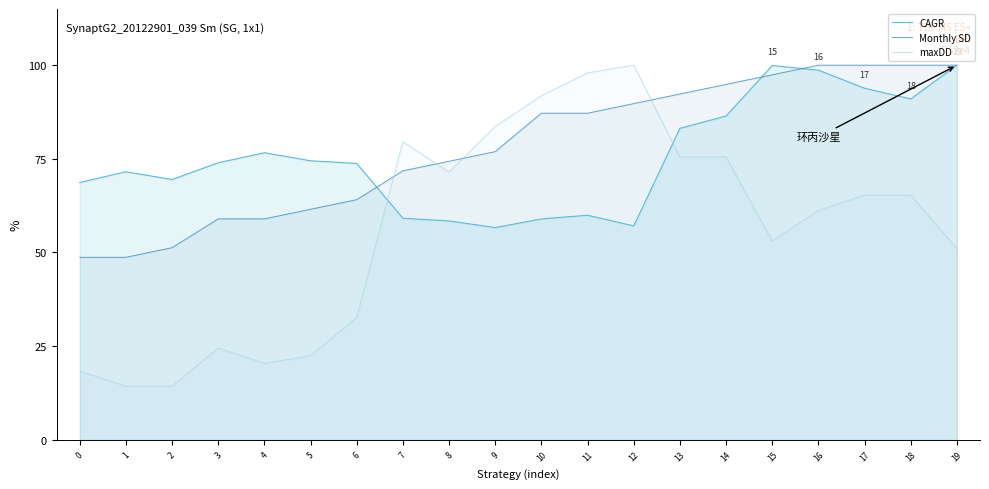

At which label is maxDD closest to 57?

15